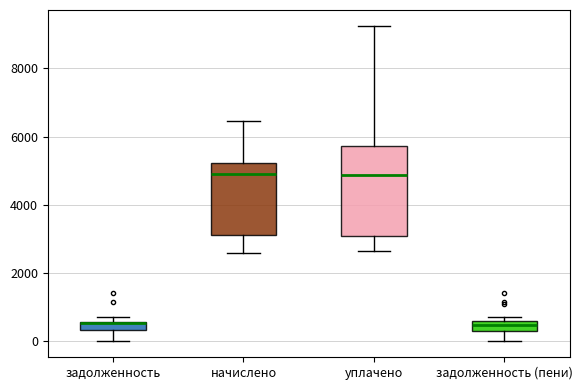

Where is the lower edge of the box for уплачено on the y-axis? The values are not printed on the chart, so give them approximately, as read against the axis.

3200